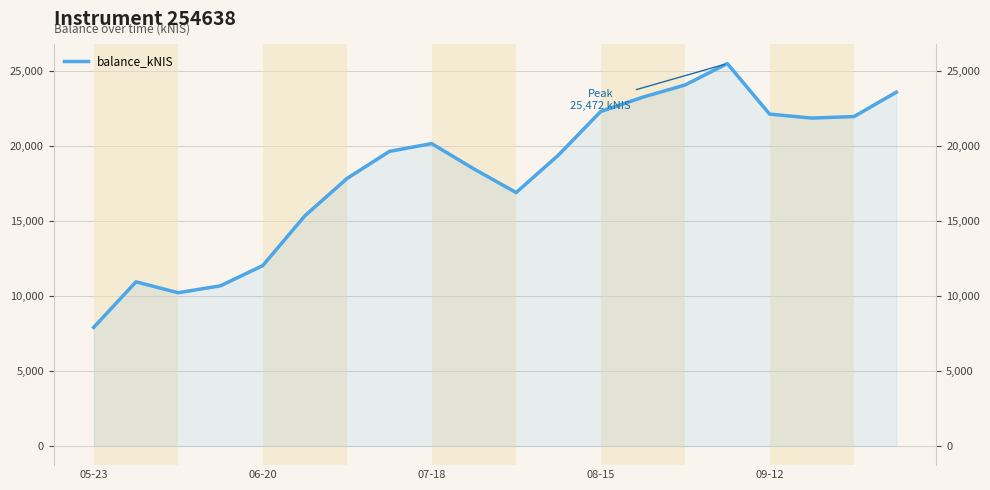

What is the smallest value displayed?

7901.8